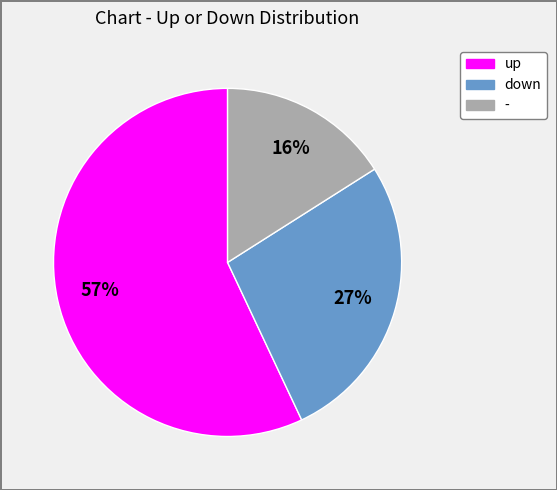

Which slice represents more than half of the pie?

up